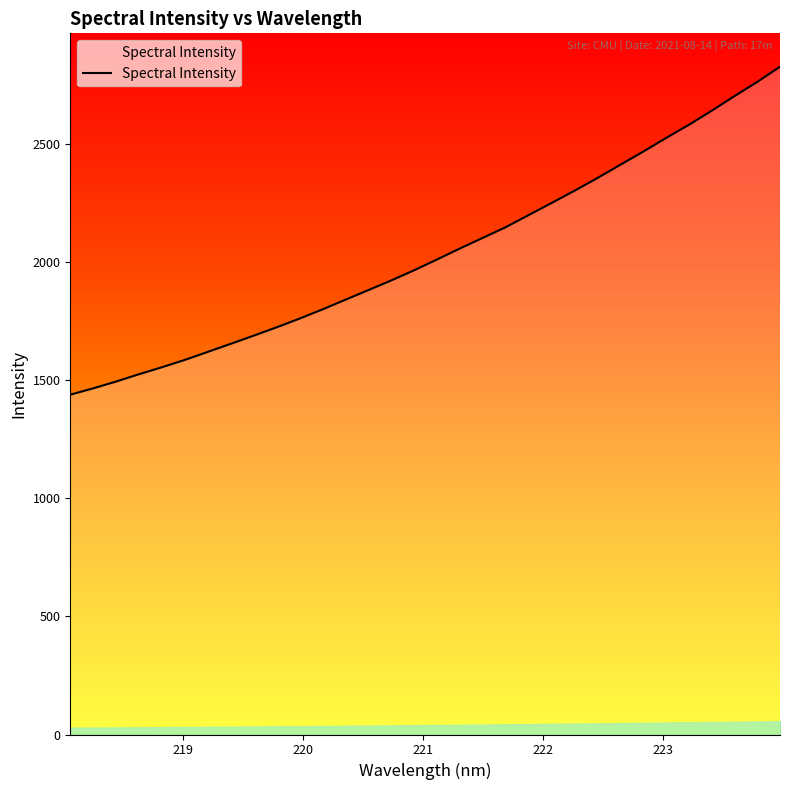

What is the average value?

2038.2